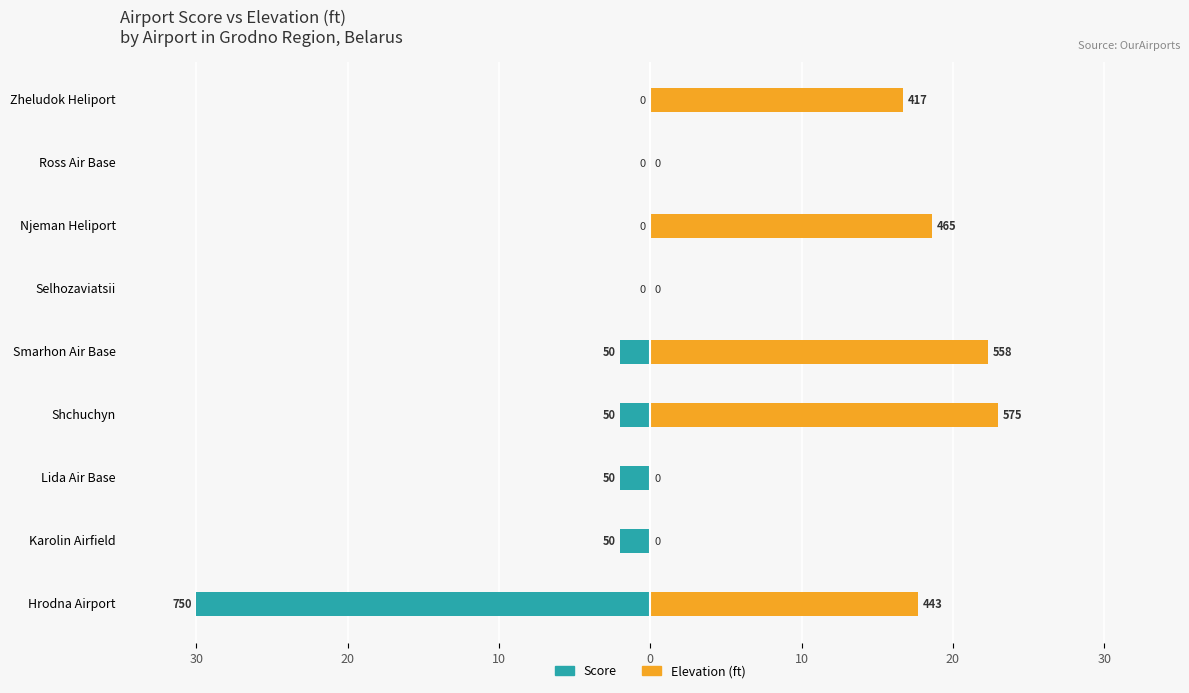

Count the number of categories in the chart.

9